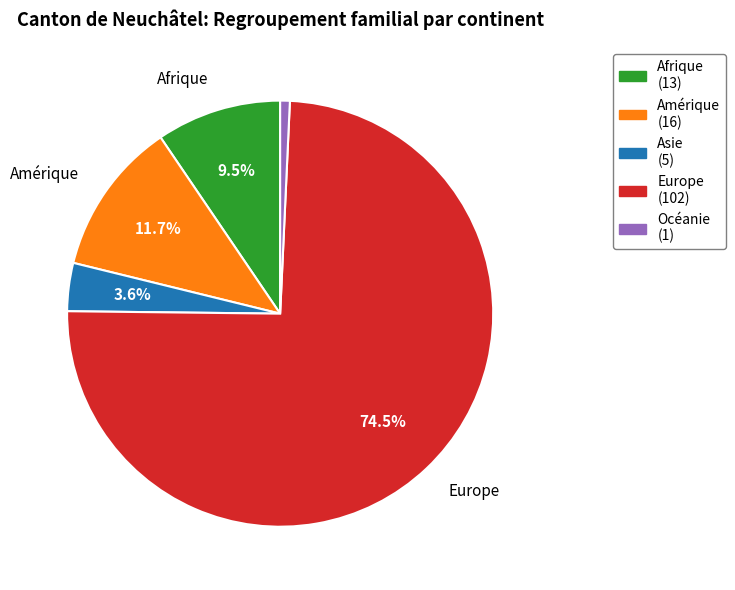

To the nearest percent, what is the average slice percentage?

20%